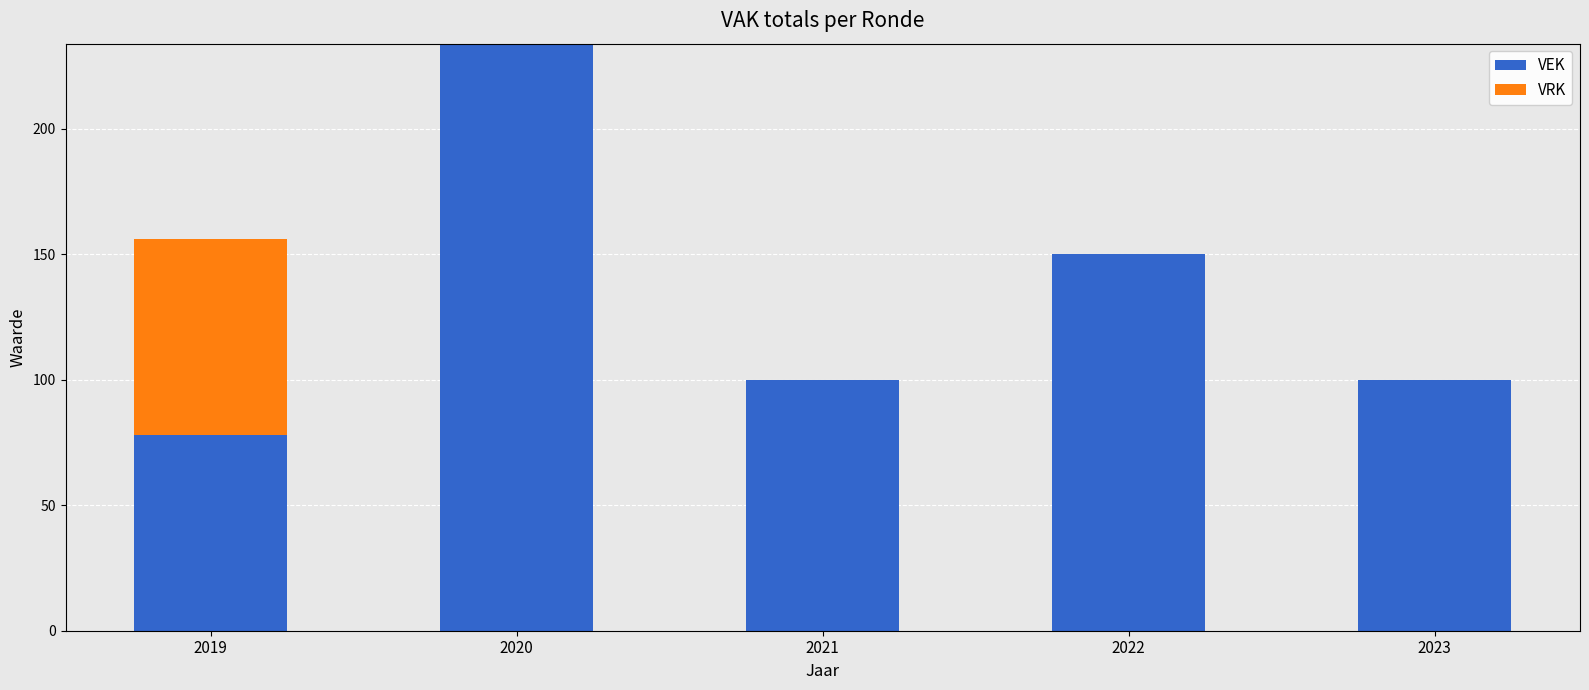

How many distinct data groups are displayed?

2